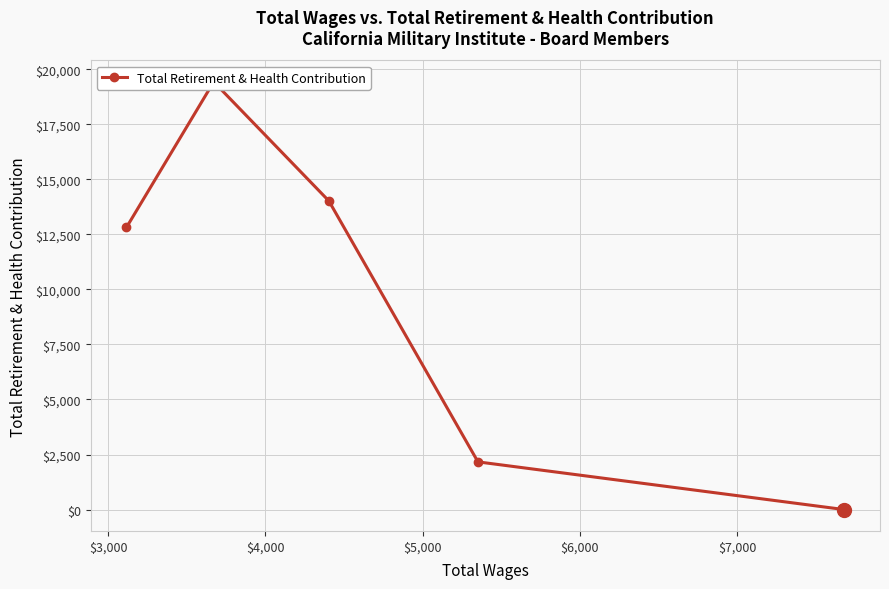

What is the sum of all values?

48427